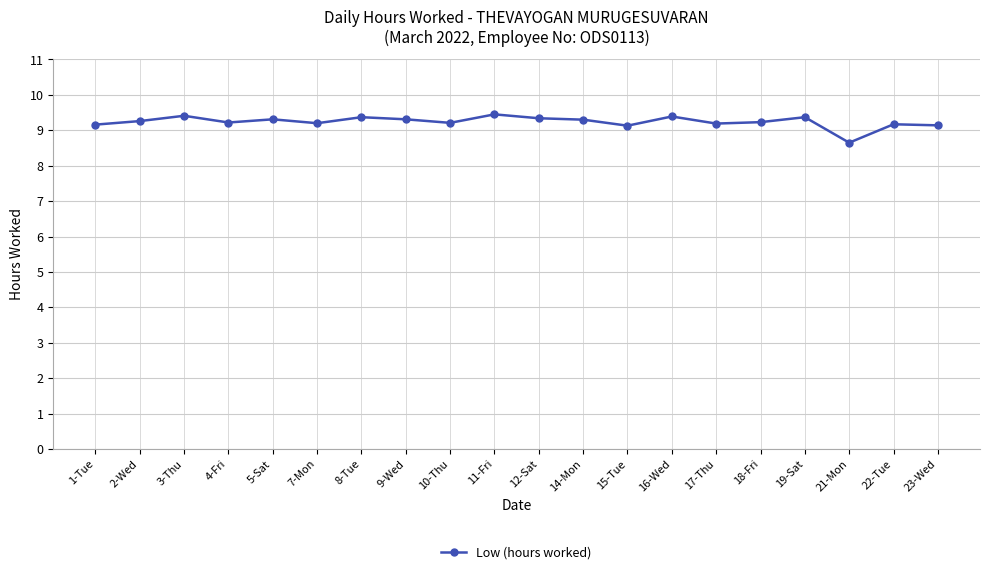

Which label corresponds to the smallest value in the chart?

21-Mon